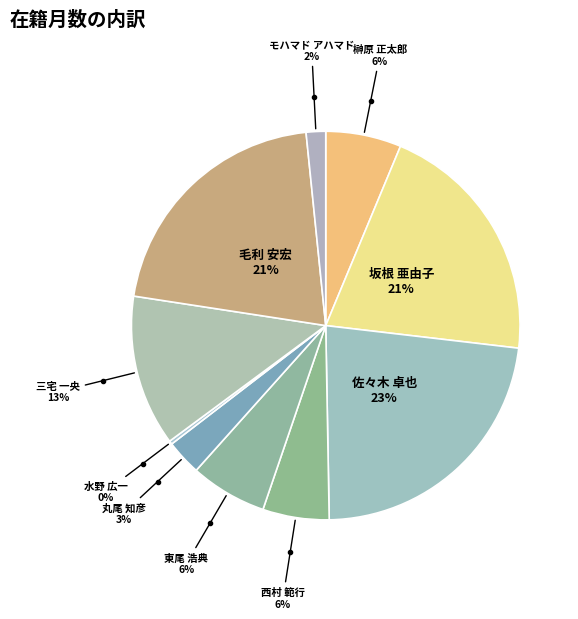

To the nearest percent, what is the difference between the largest and smallest slice percentages?

23%